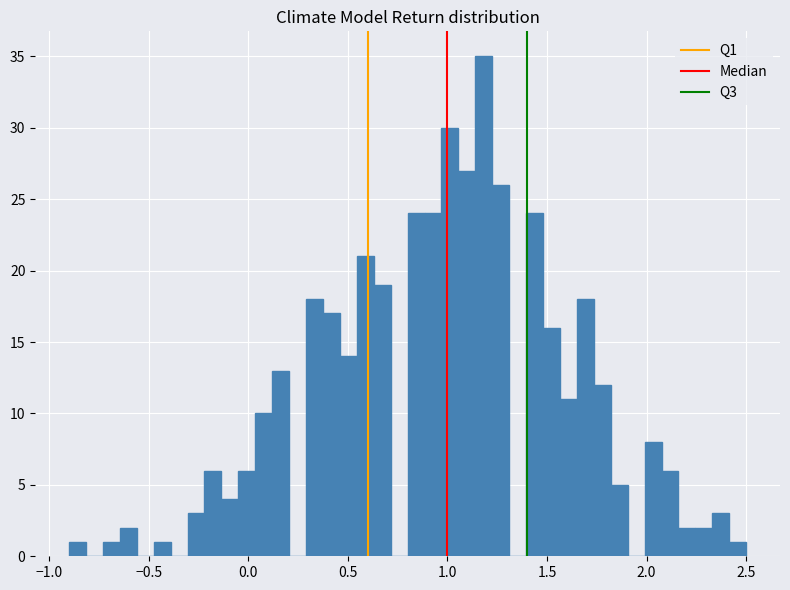

Around what value on the x-axis is the tallest bar? Give the approximate position of its centre, as read against the axis.

1.20